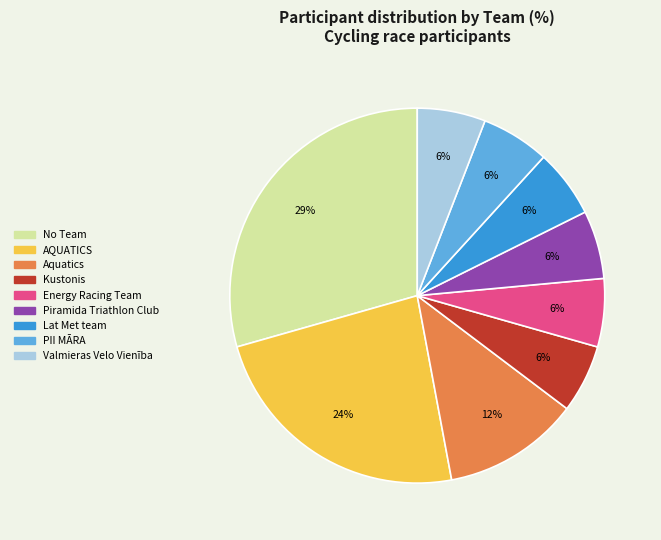

How many slices are in this pie chart?

9